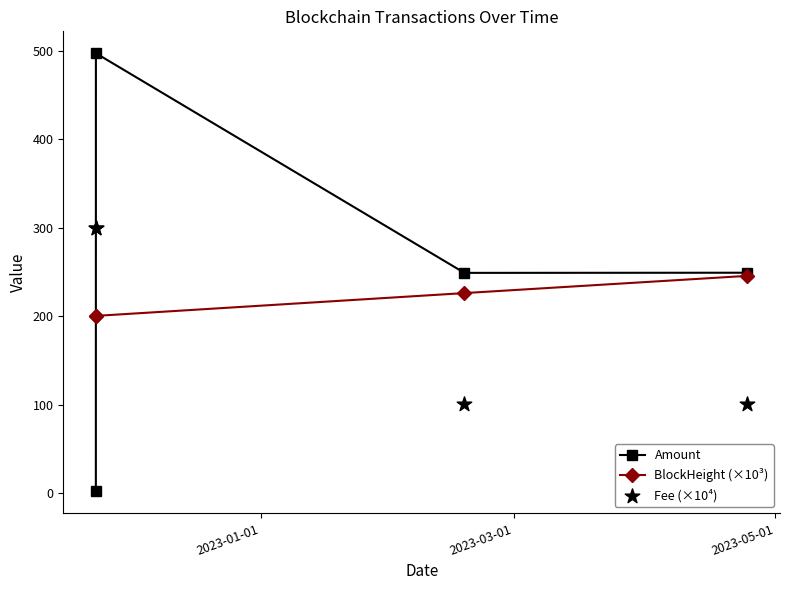

At how many categories does at least one series exceed 410?

1